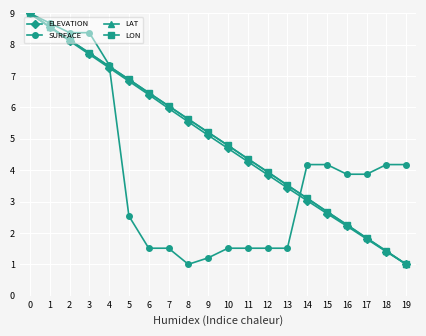

Is the value of LAT at 5 greater than the value of LON at 0?

No